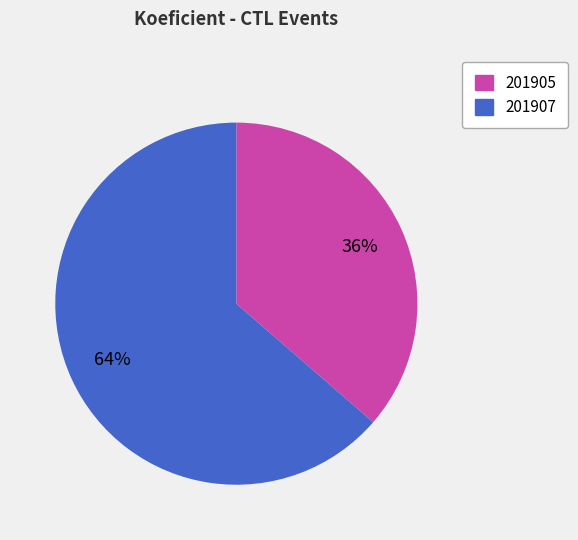

Which slice is the largest?

201907